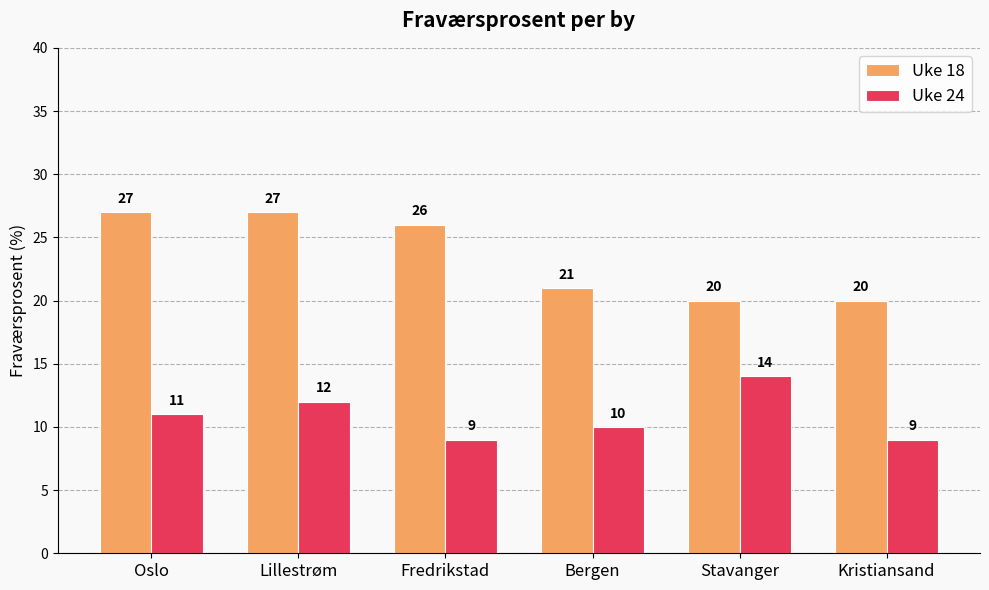

How many data points does each series have?

6